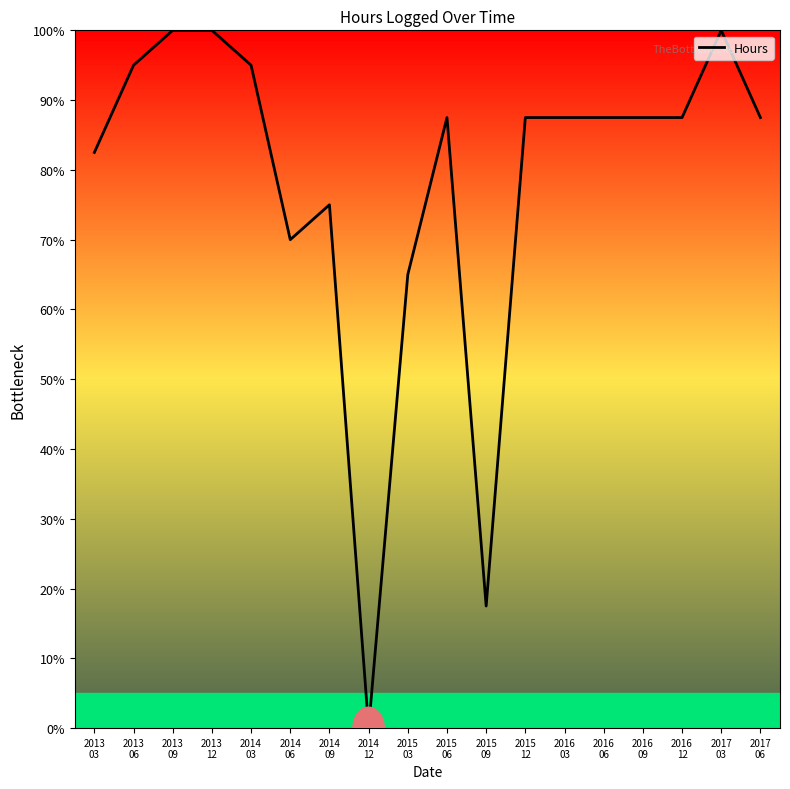

How many positive values are there?

17